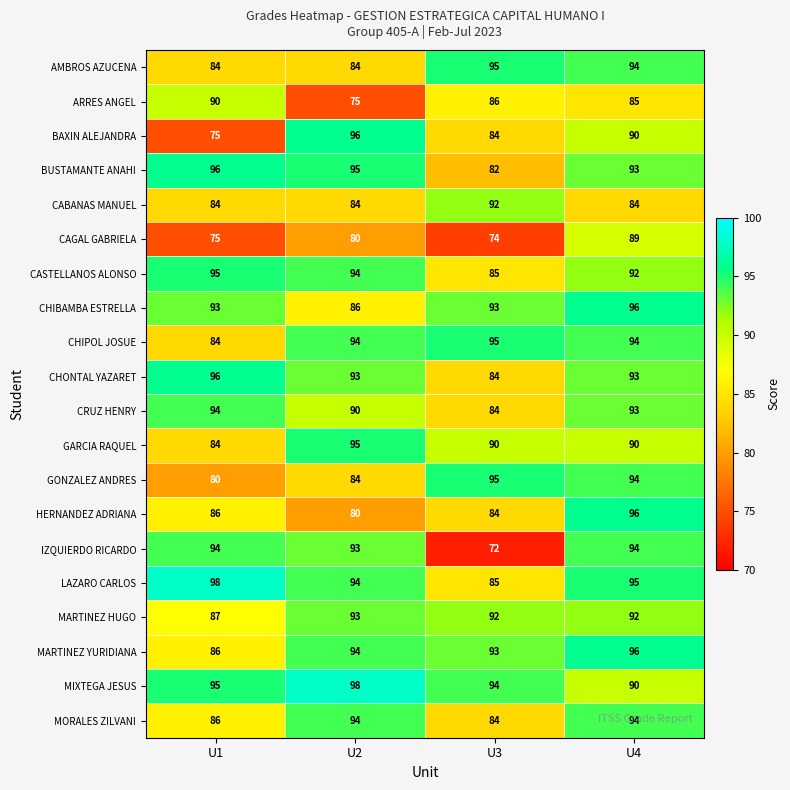

The ARRES ANGEL series shows 90 at U1. True or false?

True